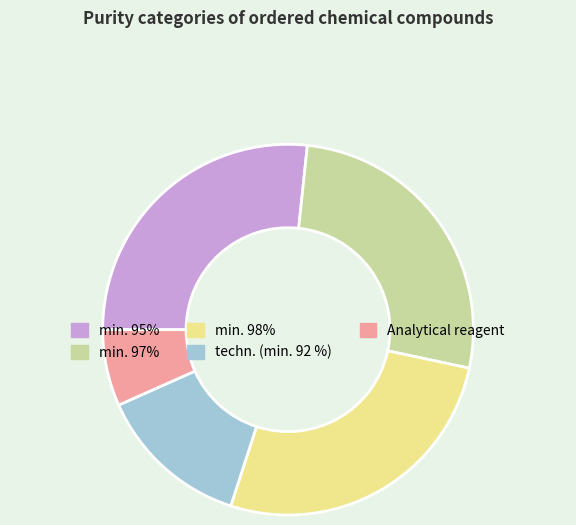

Which category has the smallest portion of the pie?

Analytical reagent